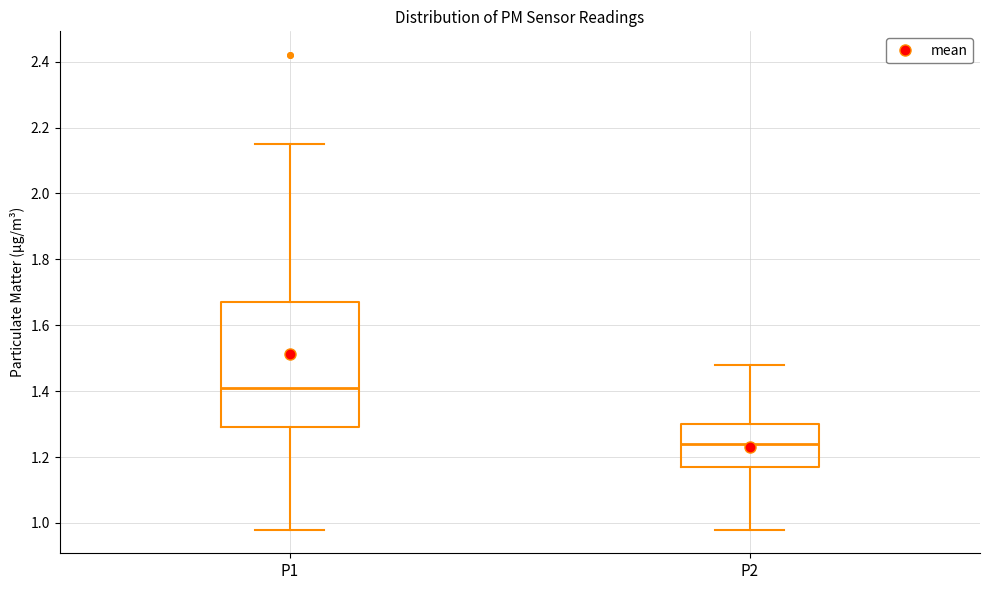

Reading left to right, read every box against the y-axis: the position of its median line, the range the box covers, and the ends of its whiskers. The values are not printed on the chart, so give them approximately, as read against the axis.

P1: median 1.42, box 1.30 to 1.68, whiskers 0.98 to 2.16
P2: median 1.24, box 1.18 to 1.30, whiskers 0.98 to 1.48